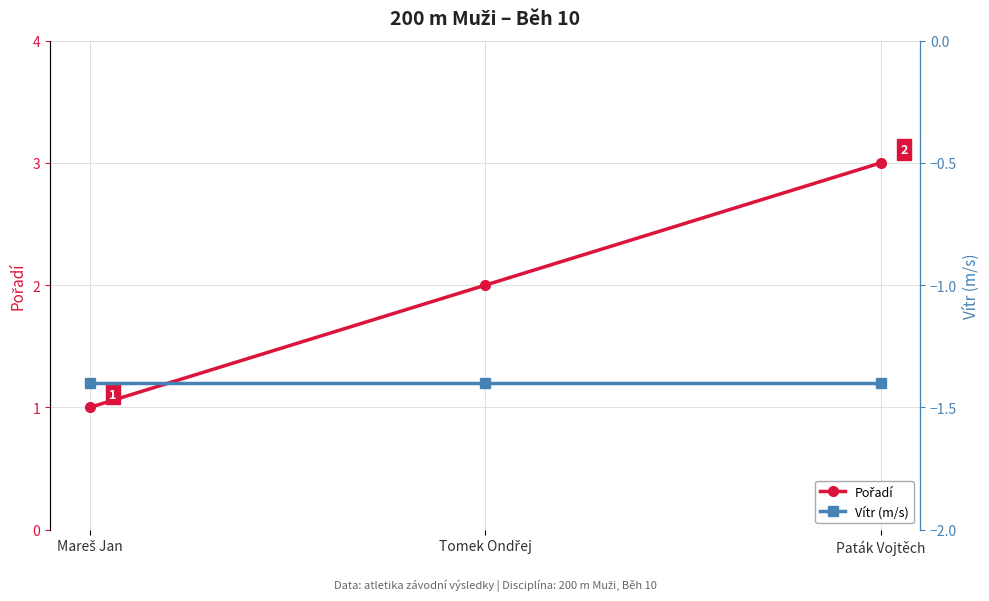

At how many categories does at least one series exceed 0?

3